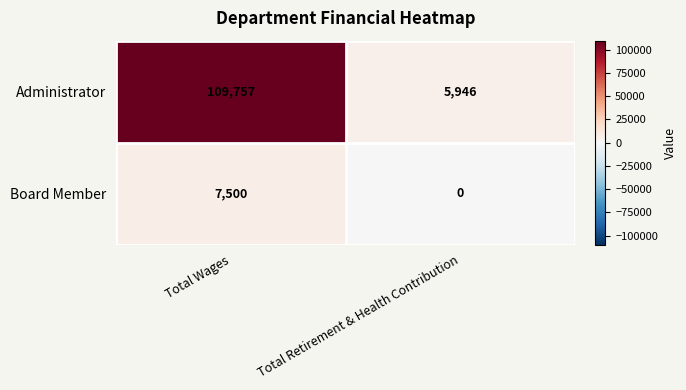

What is the spread (max minus min) of values at Total Wages?

102257